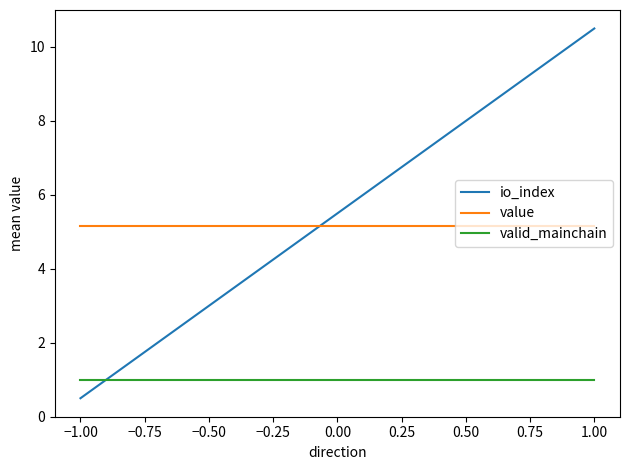

What is the approximate value of value at 1.00?

5.1